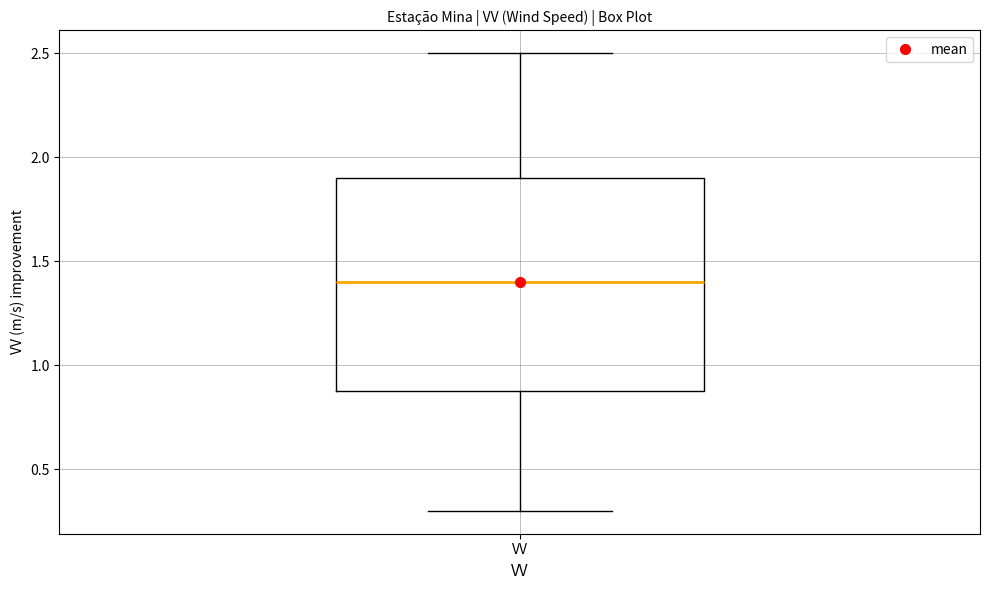

Read this box plot against the y-axis: the position of the median line, the range covered by the box, and the ends of both whiskers. The values are not printed on the chart, so give them approximately, as read against the axis.

median 1.4, box 0.9 to 1.9, whiskers 0.3 to 2.5